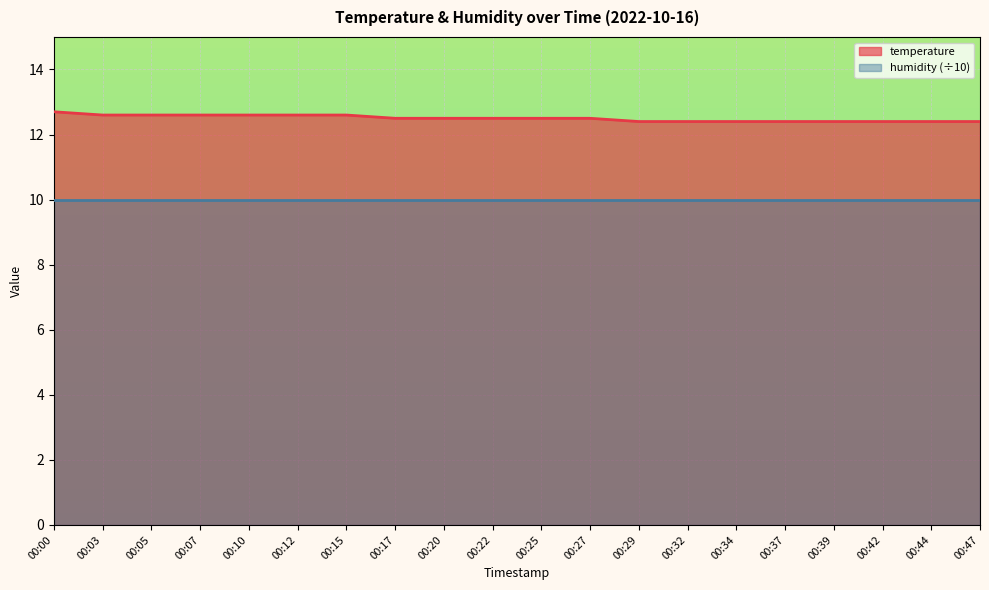

What is the difference between the second highest and second lowest values?

0.2